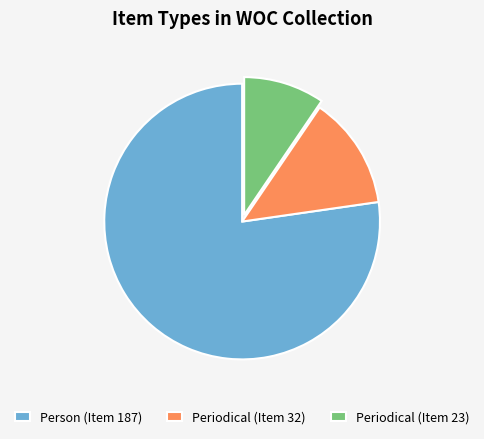

Count the number of slices in the pie.

3